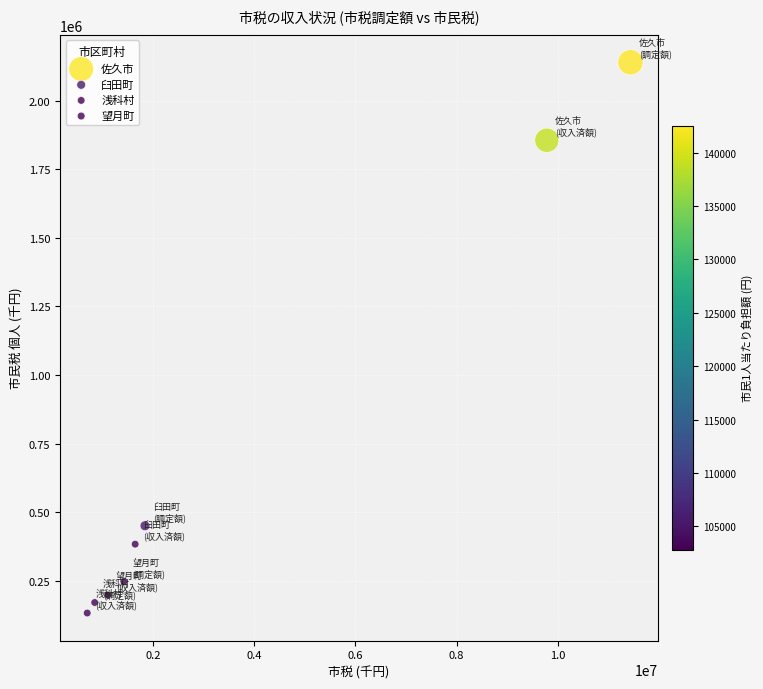

Which series has the largest Y range (max minus min)?

佐久市